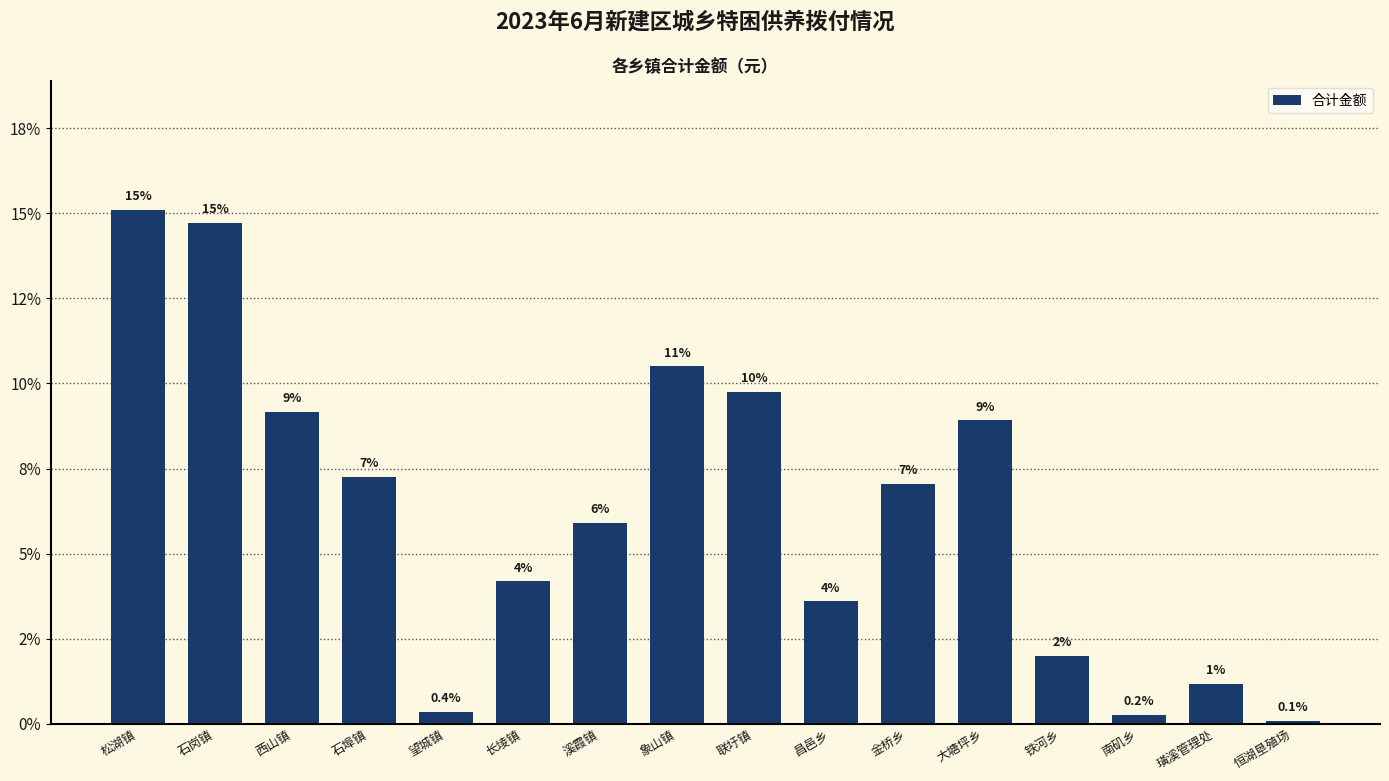

Are the bars horizontal?

No